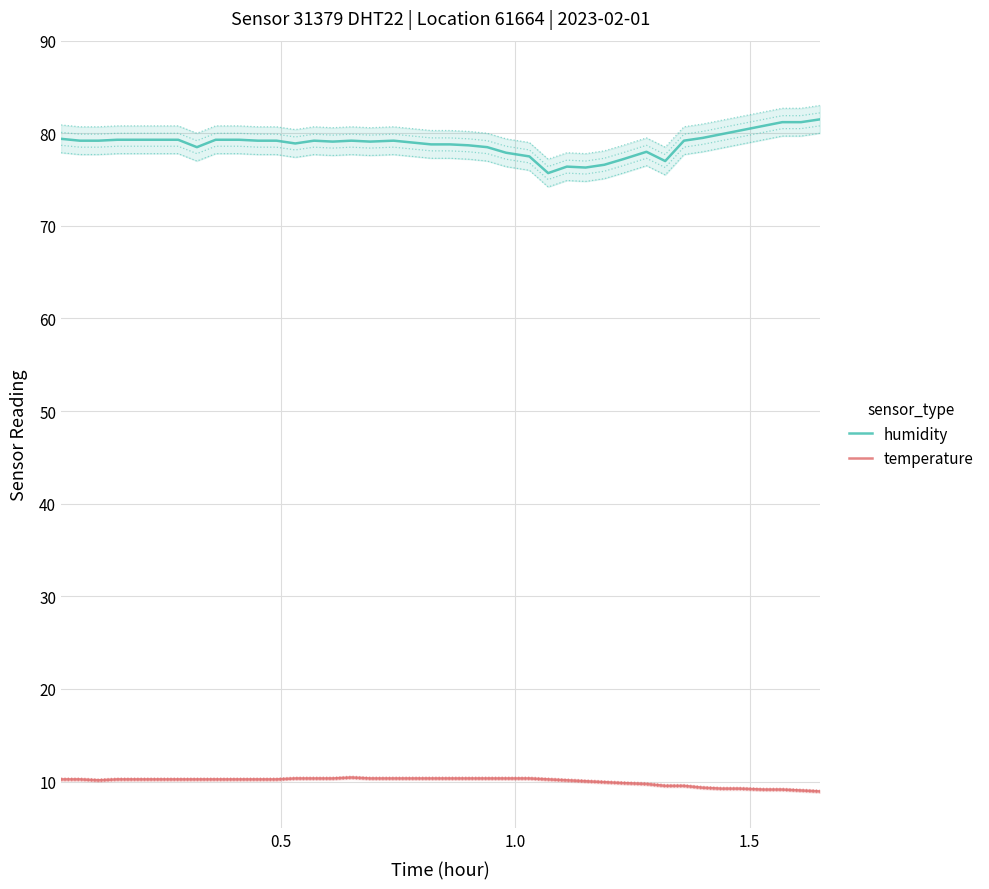

True or false: temperature and humidity cross at least once.

False